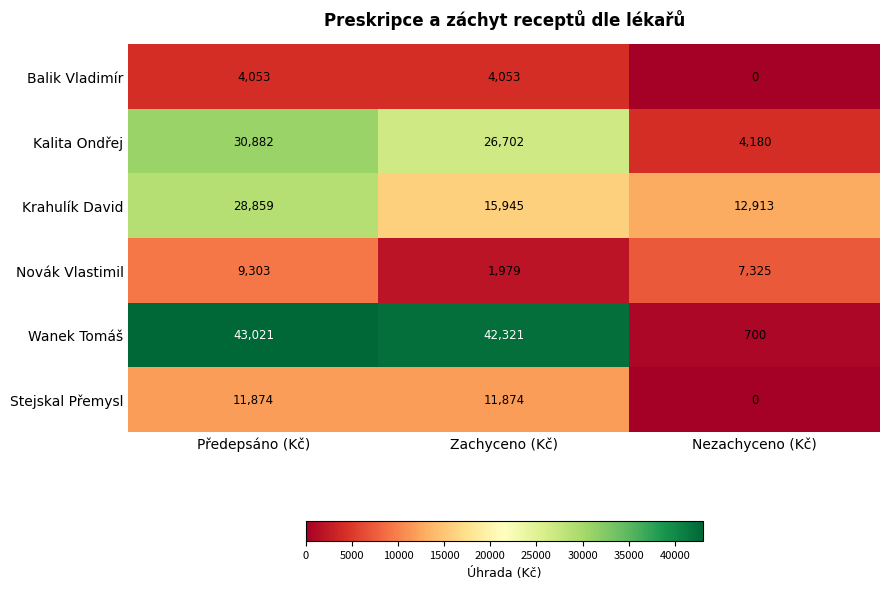

Reading left to right, transcribe all the data shown in this chart.

Balik Vladimír: Předepsáno (Kč)=4053	Zachyceno (Kč)=4053	Nezachyceno (Kč)=0
Kalita Ondřej: Předepsáno (Kč)=30882	Zachyceno (Kč)=26702	Nezachyceno (Kč)=4180
Krahulík David: Předepsáno (Kč)=28859	Zachyceno (Kč)=15945	Nezachyceno (Kč)=12913
Novák Vlastimil: Předepsáno (Kč)=9303	Zachyceno (Kč)=1979	Nezachyceno (Kč)=7325
Wanek Tomáš: Předepsáno (Kč)=43021	Zachyceno (Kč)=42321	Nezachyceno (Kč)=700
Stejskal Přemysl: Předepsáno (Kč)=11874	Zachyceno (Kč)=11874	Nezachyceno (Kč)=0